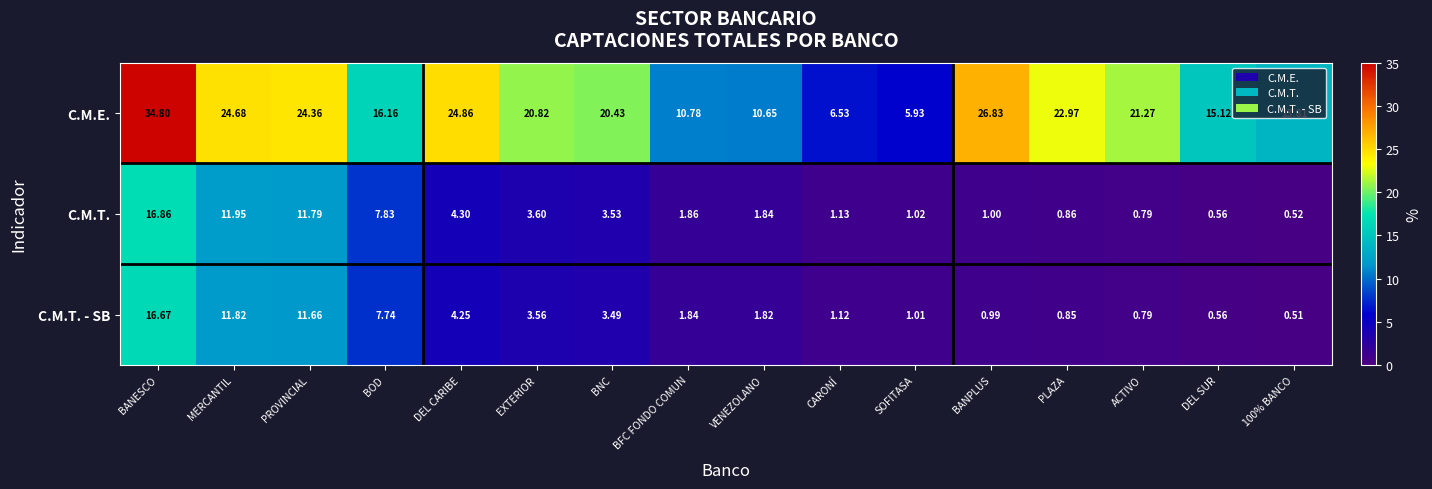

How many data points in C.M.E. are above 20?

9